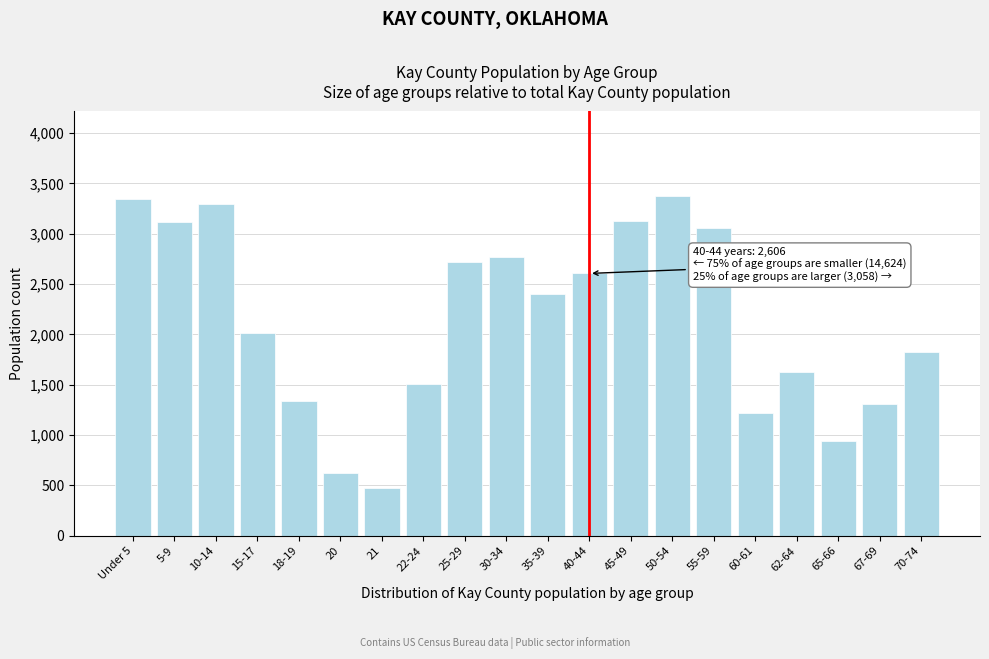

What is the average value?

2135